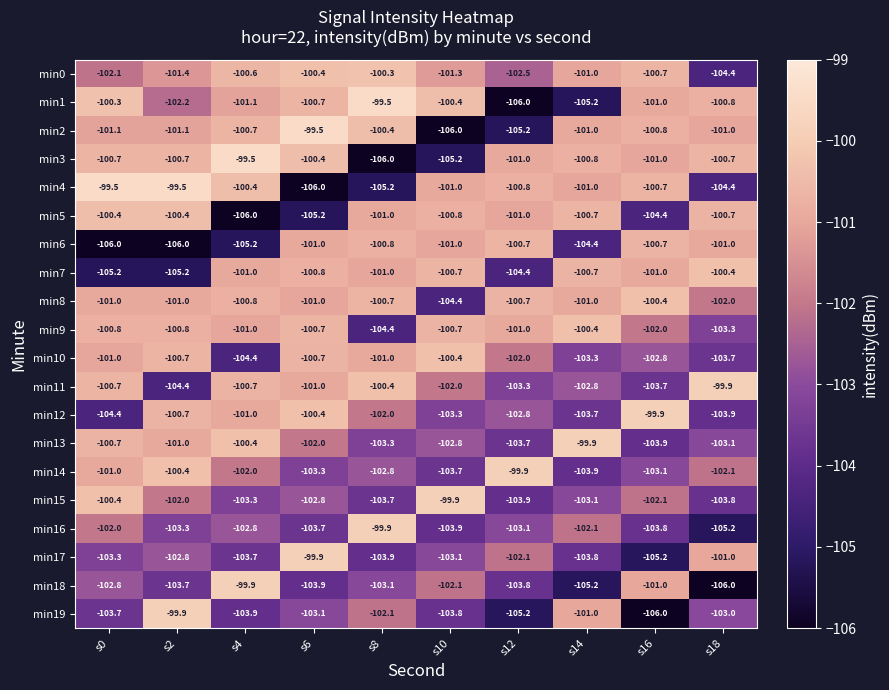

What is the maximum value shown in the chart?

-99.5